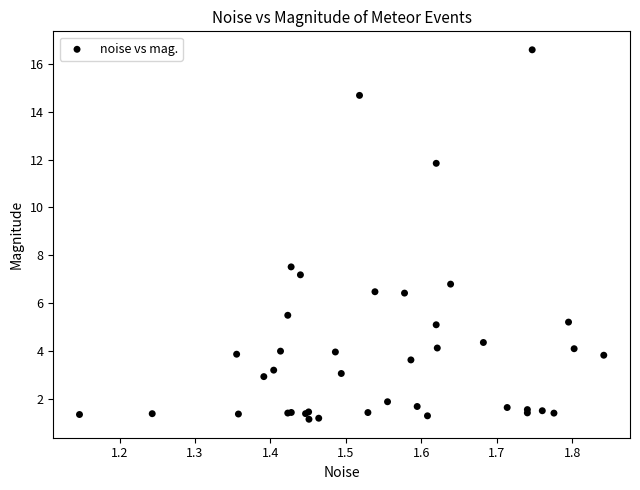

What Y value in the scatter plot is closest to 8?

7.5